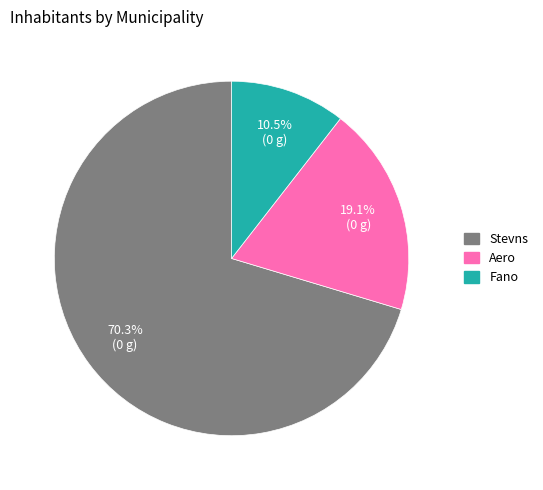

How many segments does this pie chart have?

3